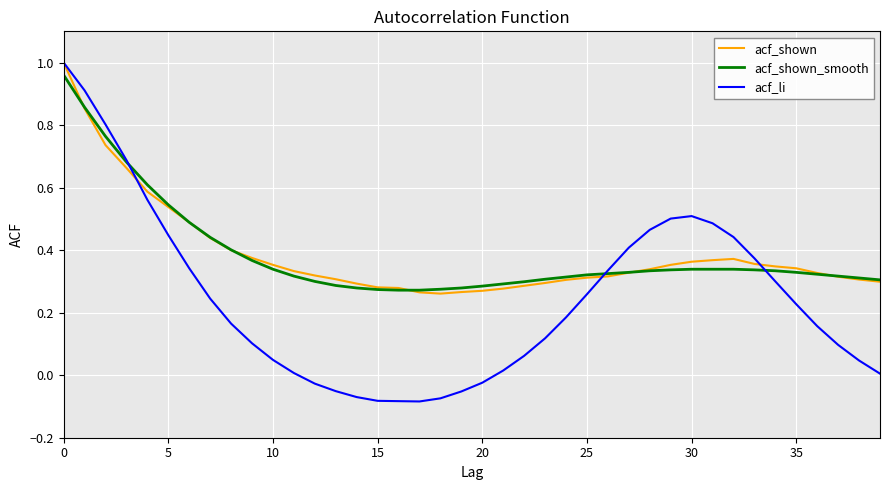

Which series has the widest spread of values?

acf_li